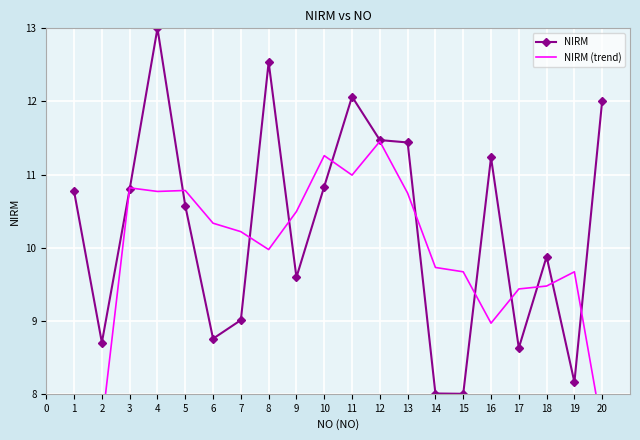

What is the difference between the maximum and minimum values in the NIRM series?

5.0